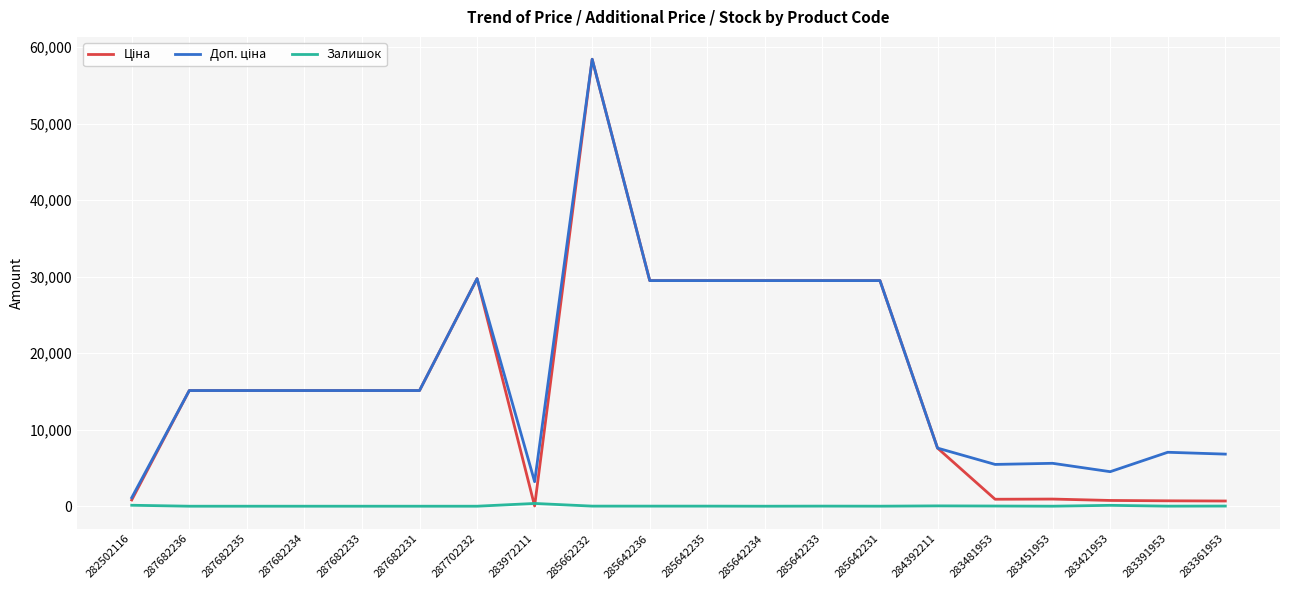

At which category does the chart reach its peak across all series?

285662232